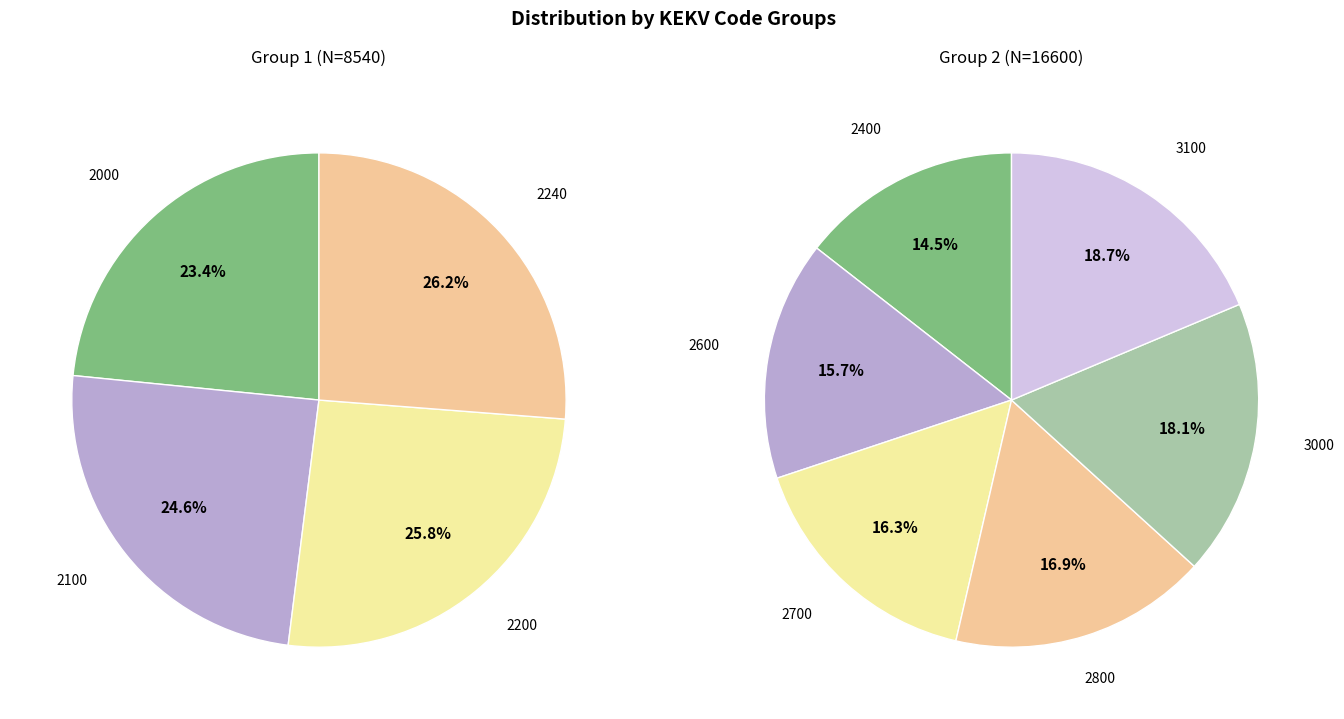

Is it true that 3100 is 23% of the pie?

False